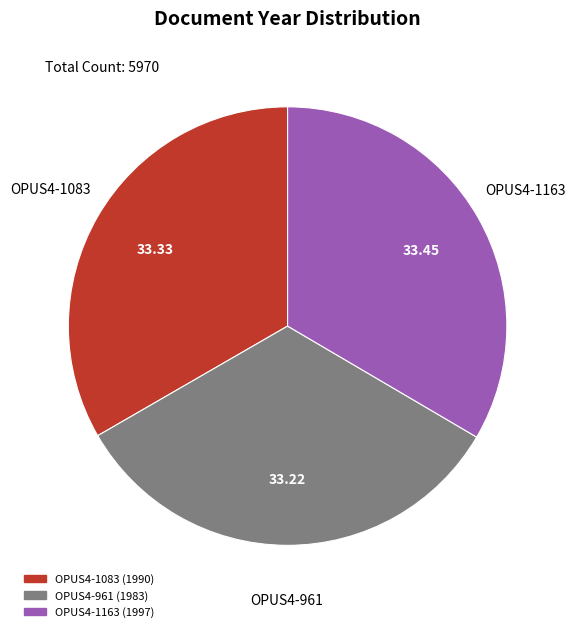

Is there a majority slice in this chart?

No